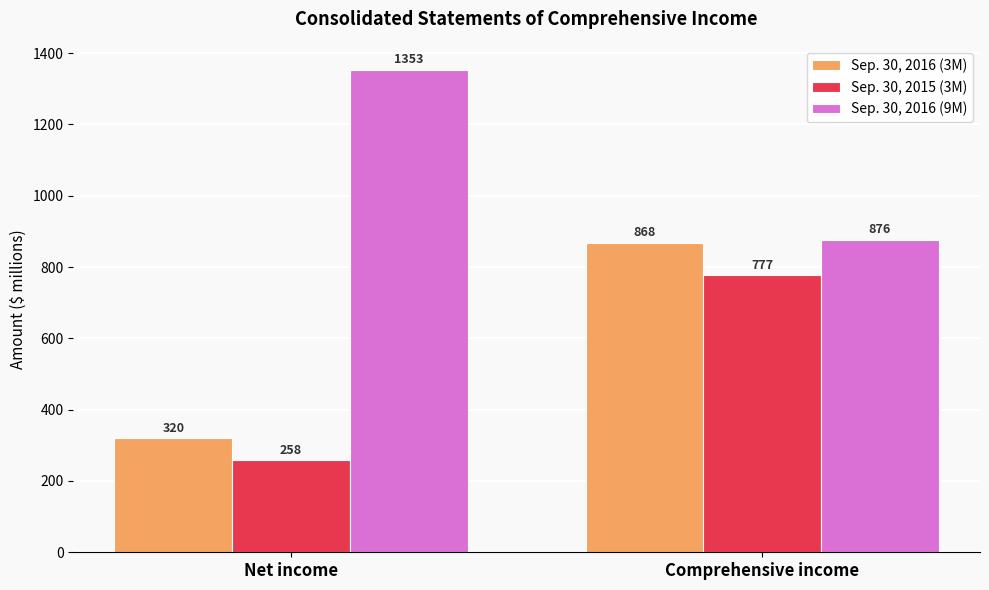

The Sep. 30, 2015 (3M) series shows 1377 at Comprehensive income. True or false?

False